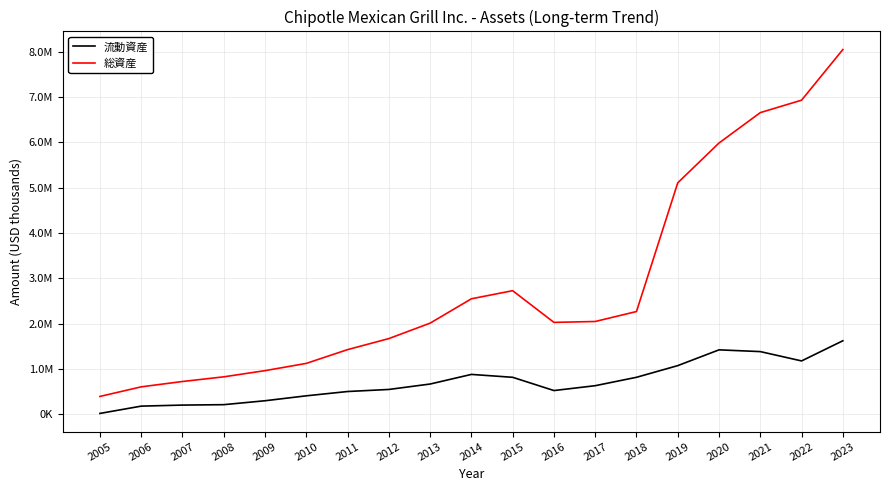

What is the difference between the second highest and second lowest values in the 流動資産 series?

1241400